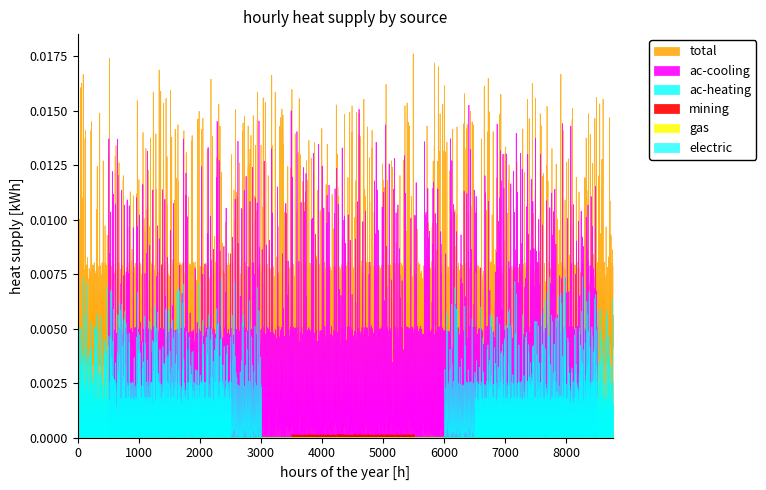

Between 22 and 24, which is larger?

24